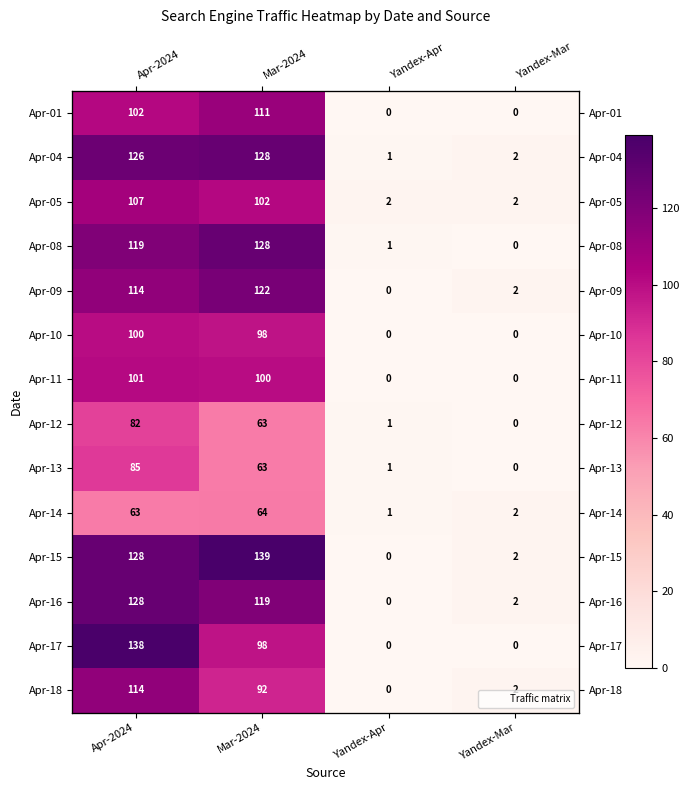

Read the Apr-14 value at Yandex-Apr.

1